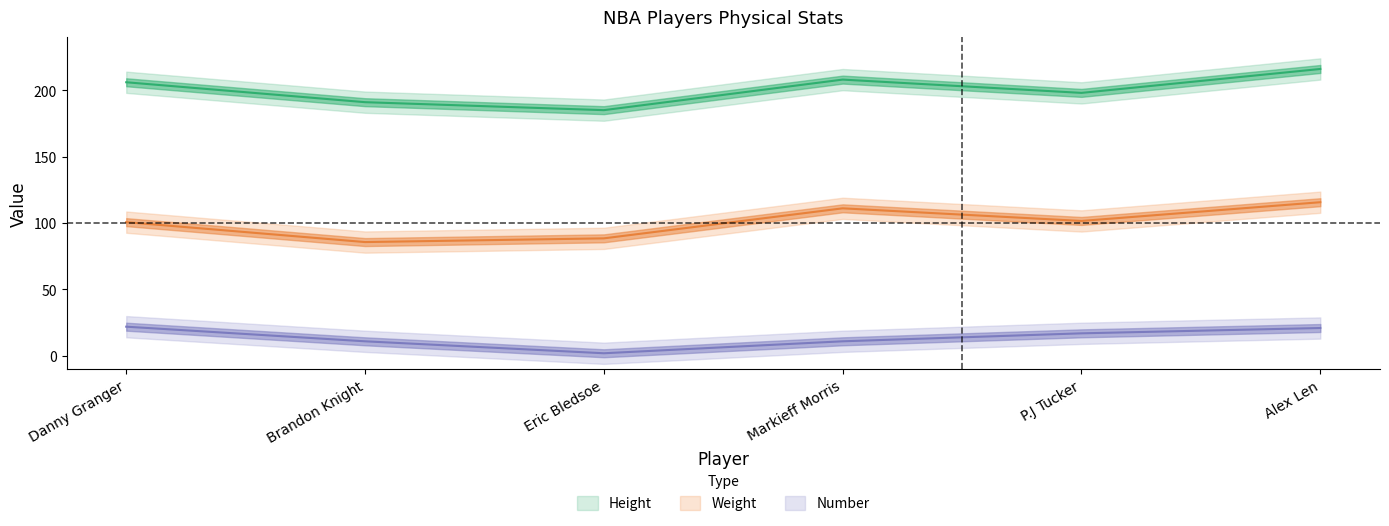

Does the chart display data point markers on the line(s)?

No